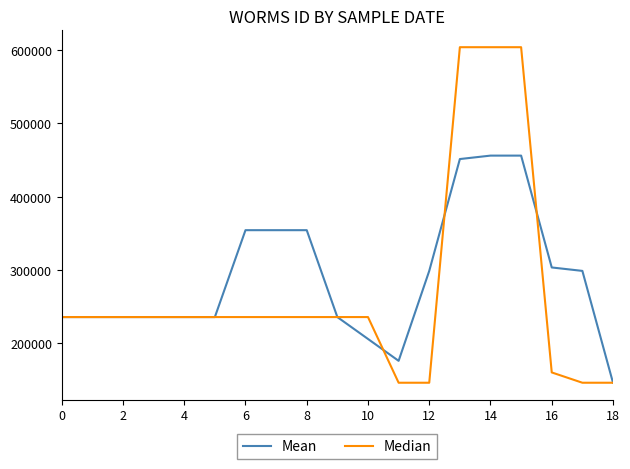

List the series in order of their peak value, highest first.

Median, Mean